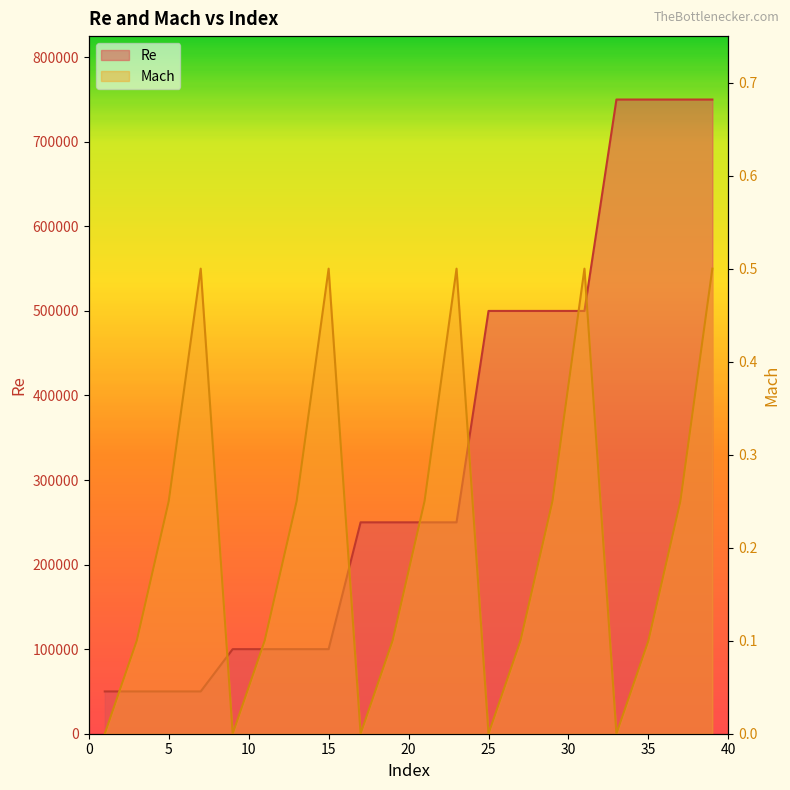

What is the difference between the Re values at 37 and 1?

700000.0